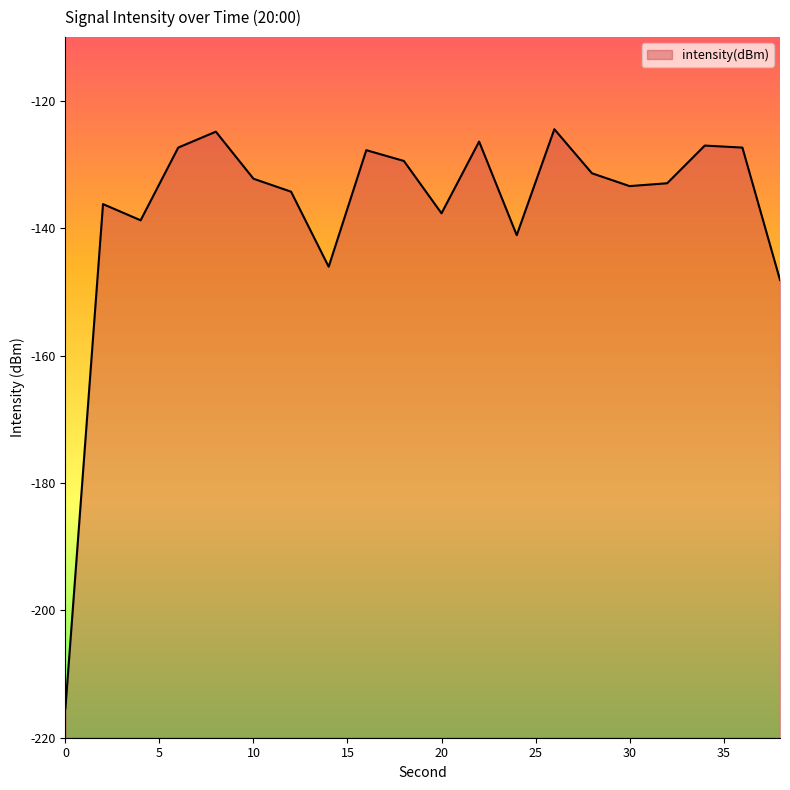

Is it true that the value at 12 is -83.4?

False